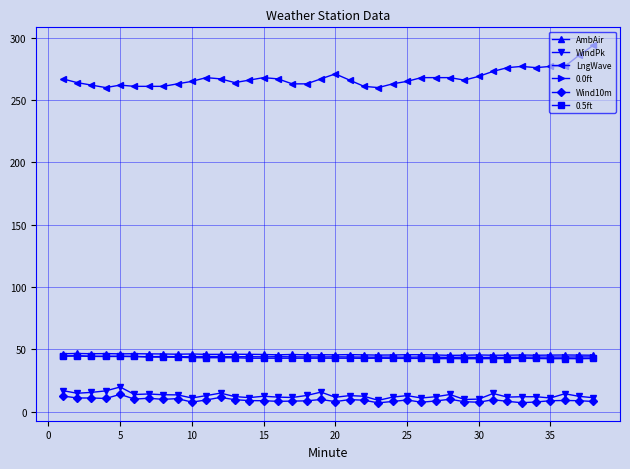

True or false: LngWave has more than 2 interior local peaks.

True